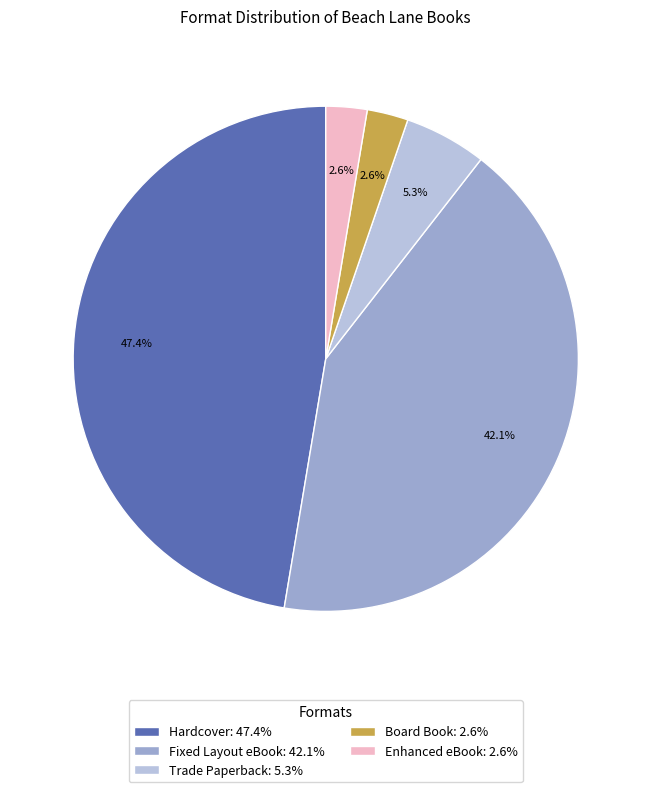

Approximately how many times larger is the value at Trade Paperback: 5.3% compared to Enhanced eBook: 2.6%?

2.0